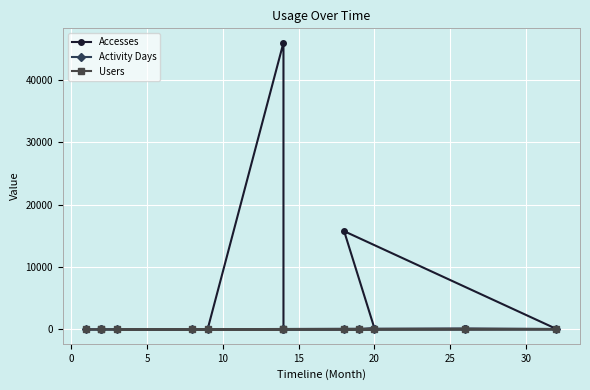

What is the label of the 8th point from the right?

20